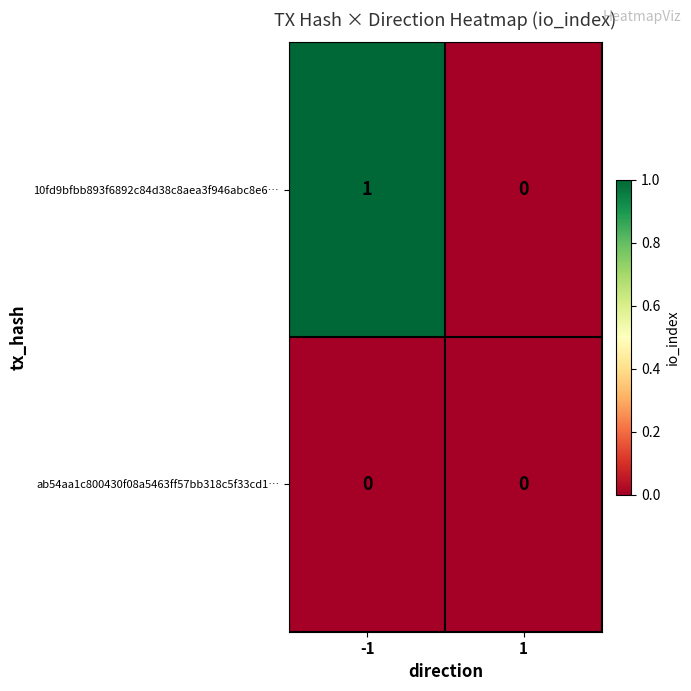

The 10fd9bfbb893f6892c84d38c8aea3f946abc8e6… series shows 2 at -1. True or false?

False